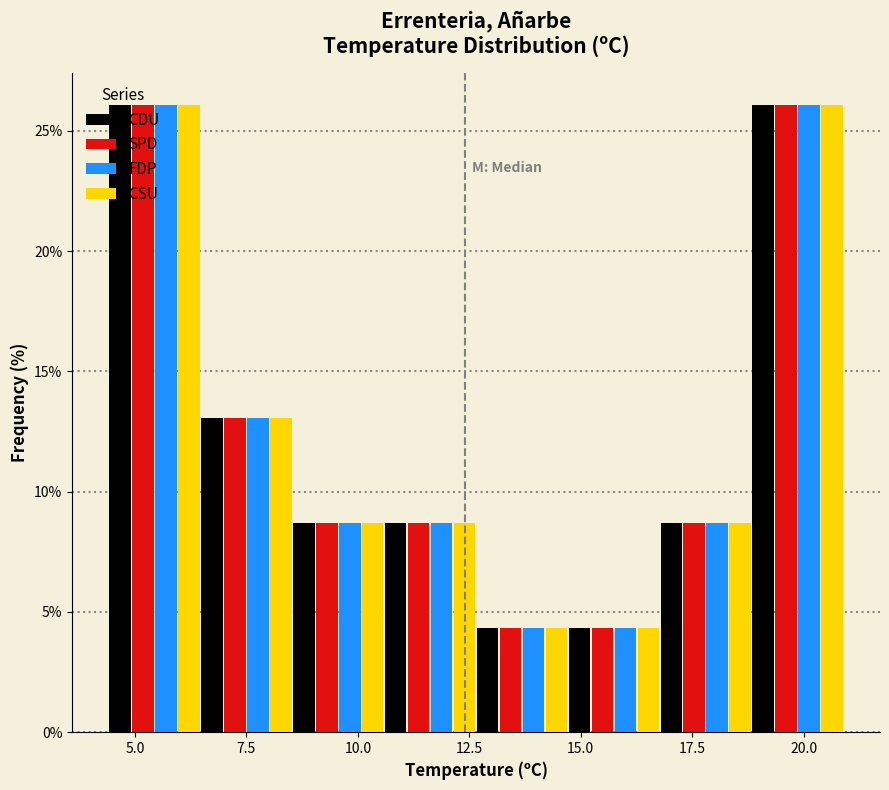

Reading left to right, list every range on the x-axis with the height of the bar of each series over it. Neither the bar edges nor the heights are printed on the chart, so give them approximately, as read against the axes.

4.5 to 6.5: CDU=26.0	SPD=26.0	FDP=26.0	CSU=26.0
6.5 to 8.5: CDU=13.0	SPD=13.0	FDP=13.0	CSU=13.0
8.5 to 10.5: CDU=8.5	SPD=8.5	FDP=8.5	CSU=8.5
10.5 to 12.5: CDU=8.5	SPD=8.5	FDP=8.5	CSU=8.5
12.5 to 14.5: CDU=4.5	SPD=4.5	FDP=4.5	CSU=4.5
14.5 to 17.0: CDU=4.5	SPD=4.5	FDP=4.5	CSU=4.5
17.0 to 19.0: CDU=8.5	SPD=8.5	FDP=8.5	CSU=8.5
19.0 to 21.0: CDU=26.0	SPD=26.0	FDP=26.0	CSU=26.0